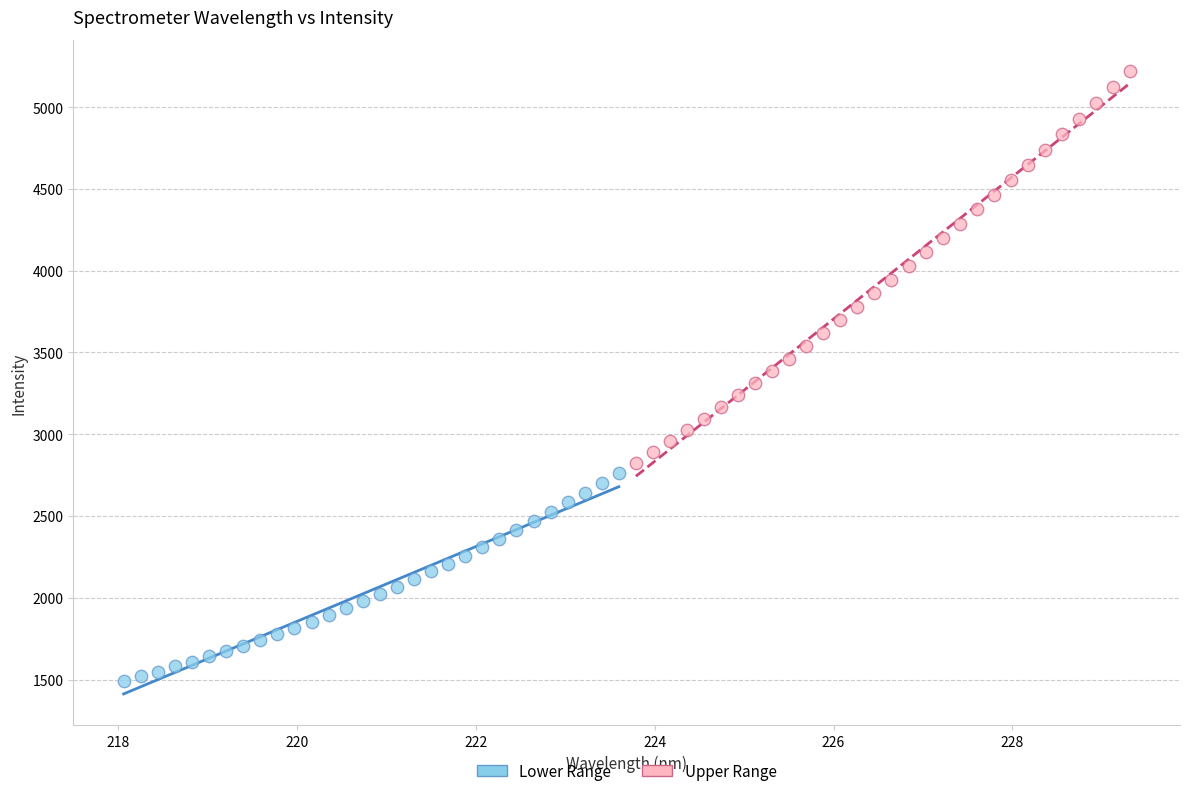

Which series reaches the maximum Y coordinate?

Upper Range